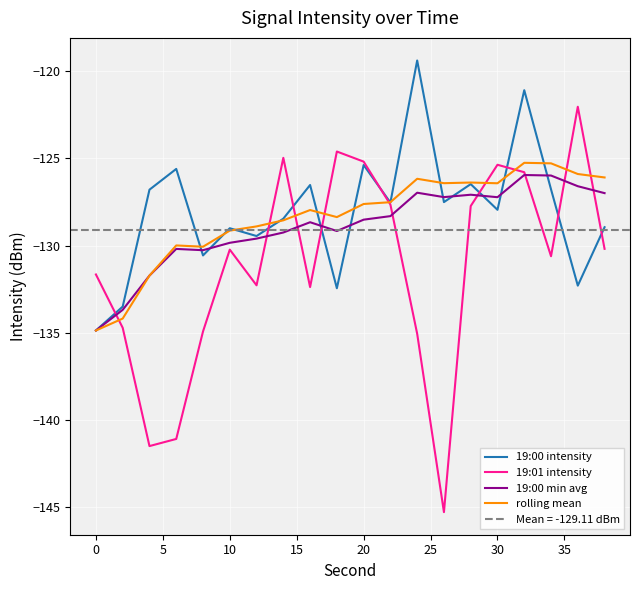

The value of 19:00 min avg at 10 is -129.8. True or false?

True